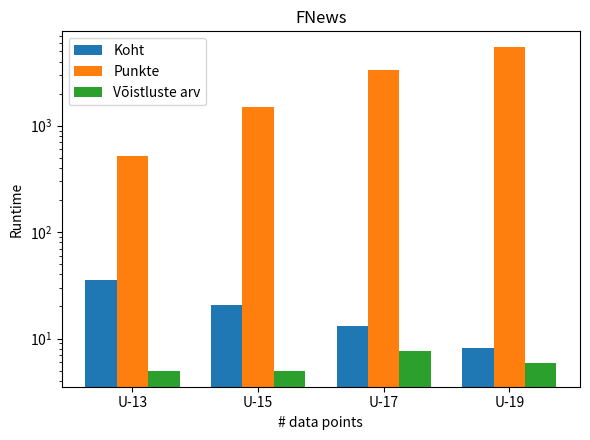

At which category is the sum across all series the highest?

U-19